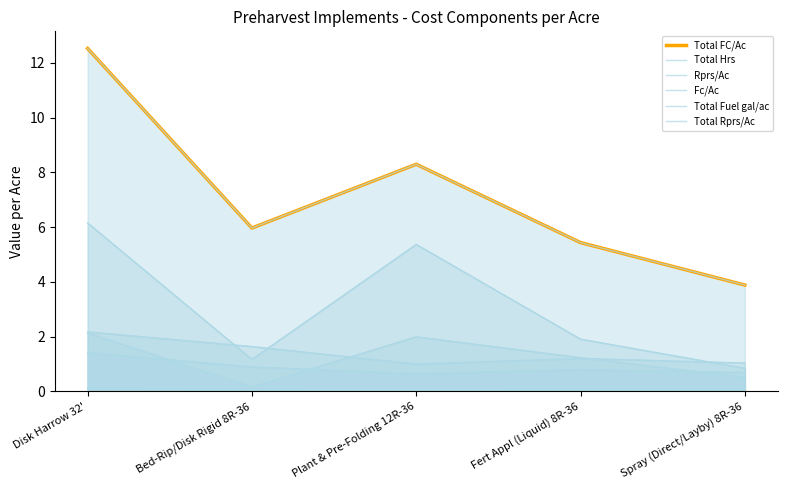

True or false: Total Hrs and Fc/Ac intersect in this chart.

False